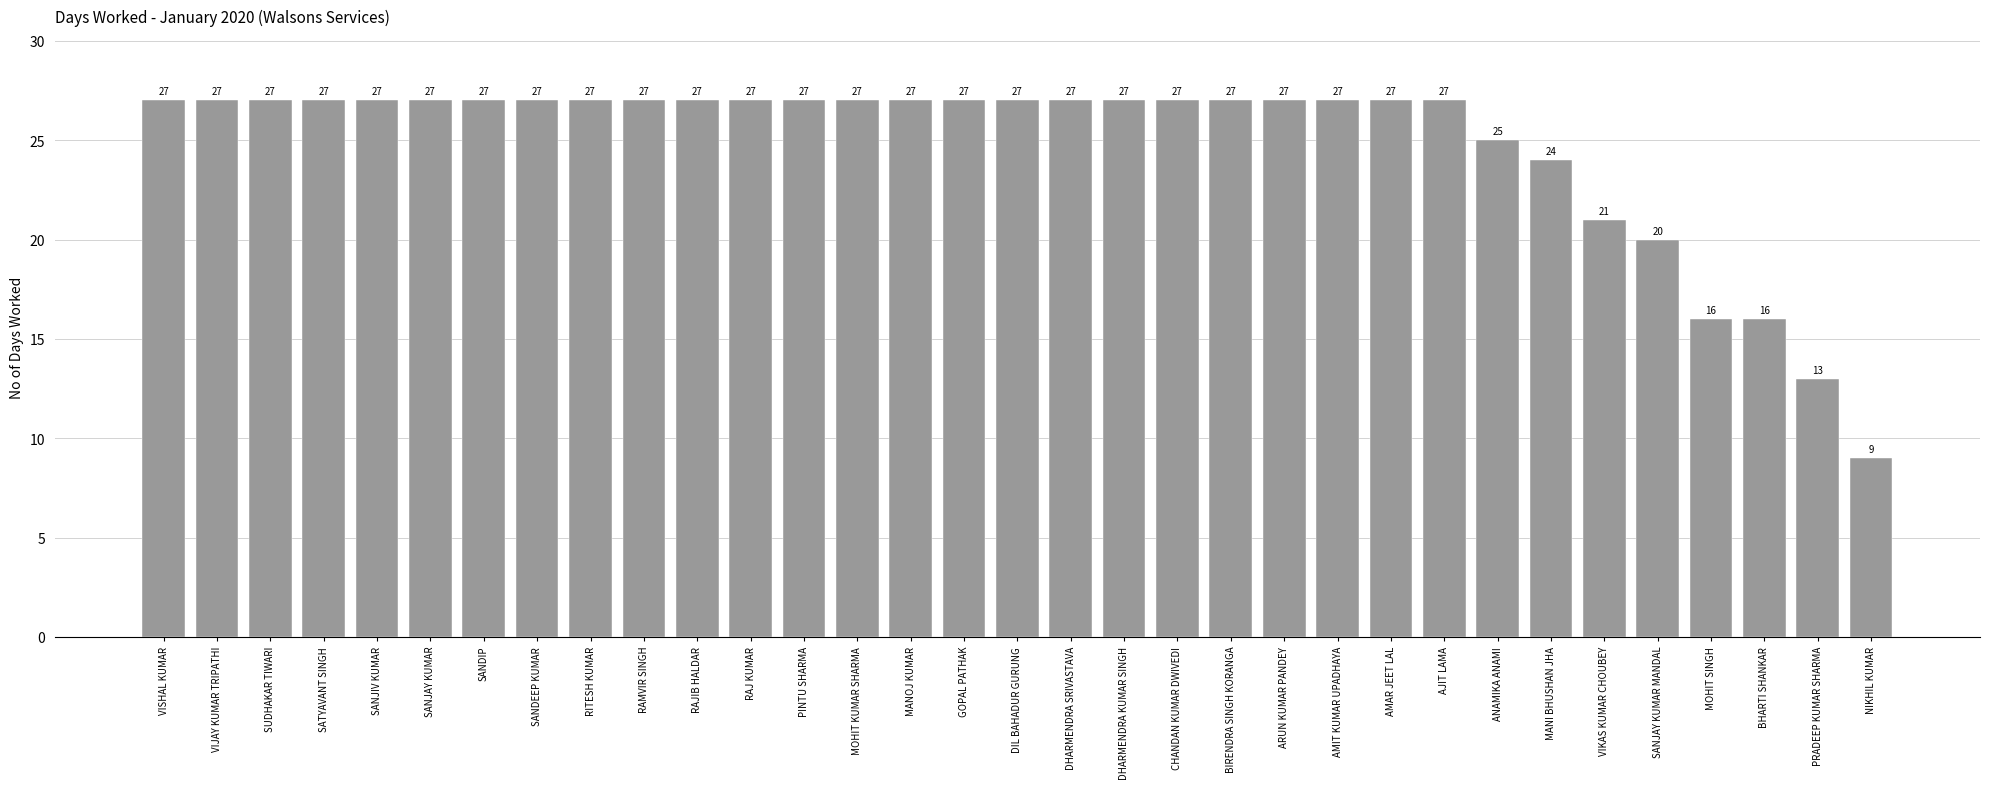

Is it true that the value at BIRENDRA SINGH KORANGA is 48?

False